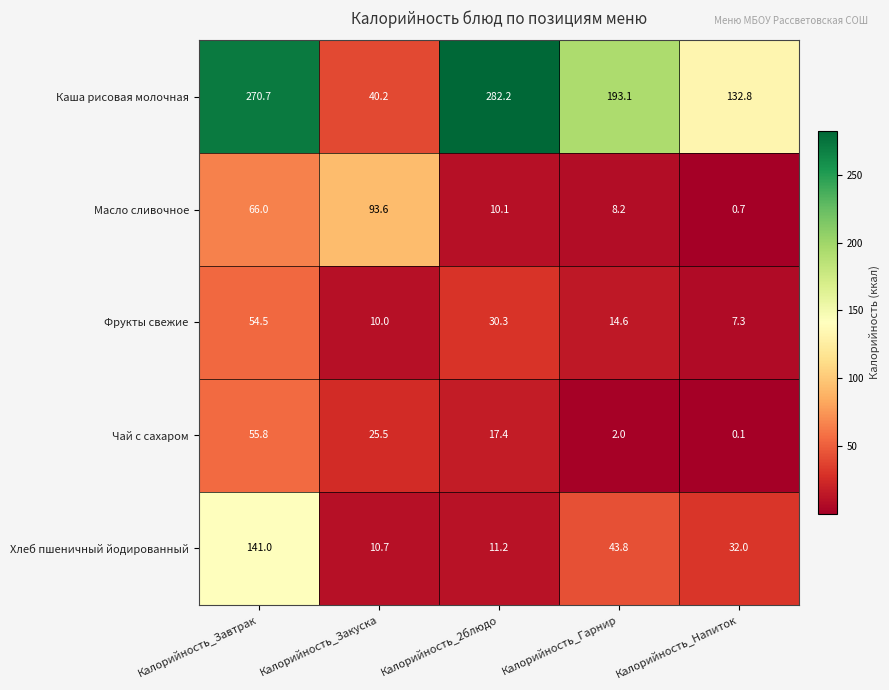

What is the difference between the highest and lowest values at Калорийность_Гарнир?

191.1